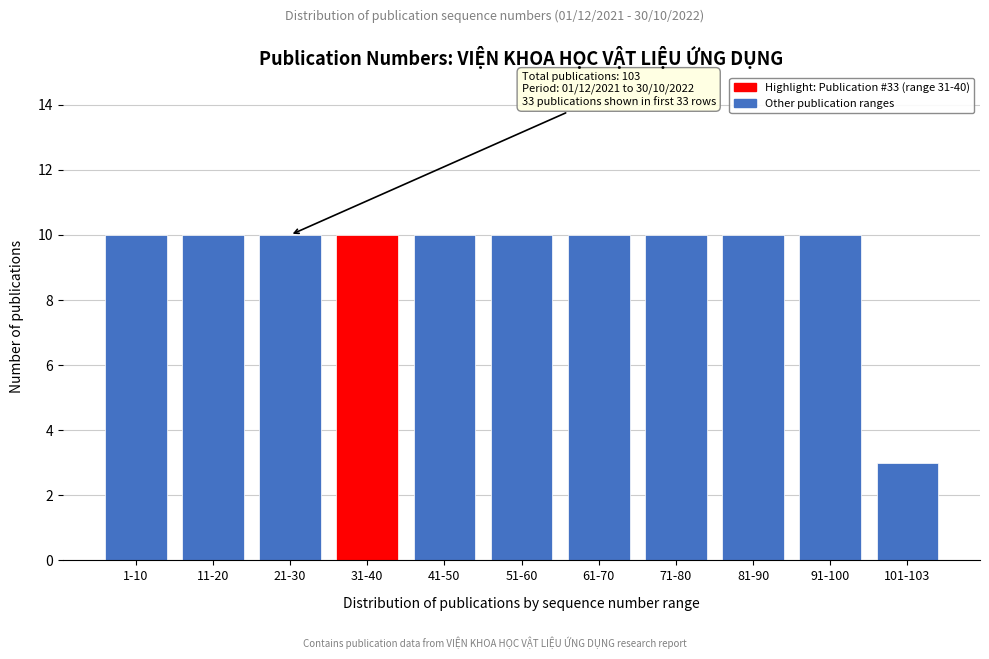

Reading left to right, list all the values displayed in this chart.

10	10	10	10	10	10	10	10	10	10	3